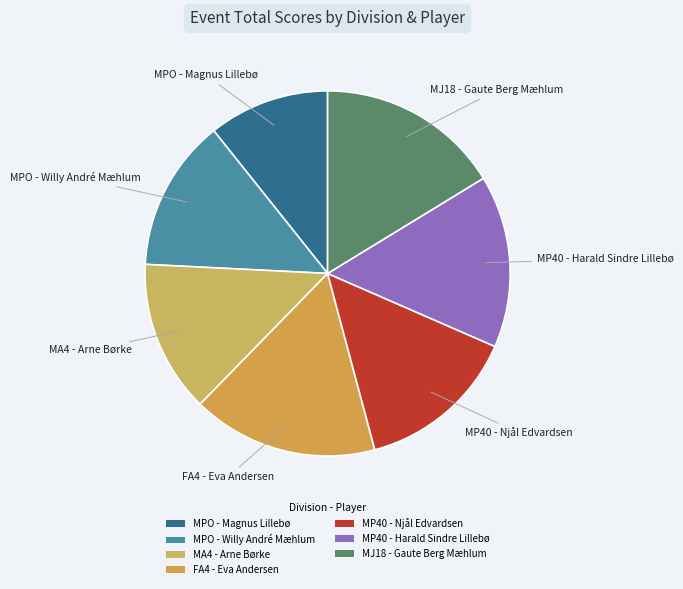

Do MP40 - Harald Sindre Lillebø and MP40 - Njål Edvardsen together represent more than half of the pie?

No